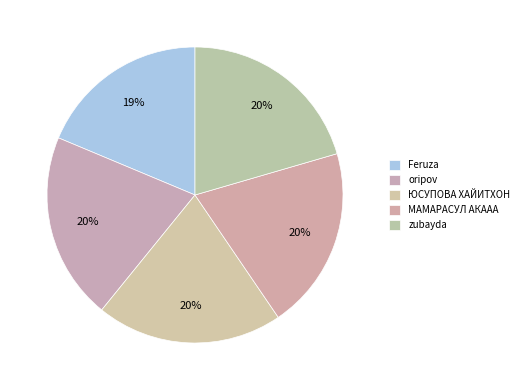

How many slices are in this pie chart?

5